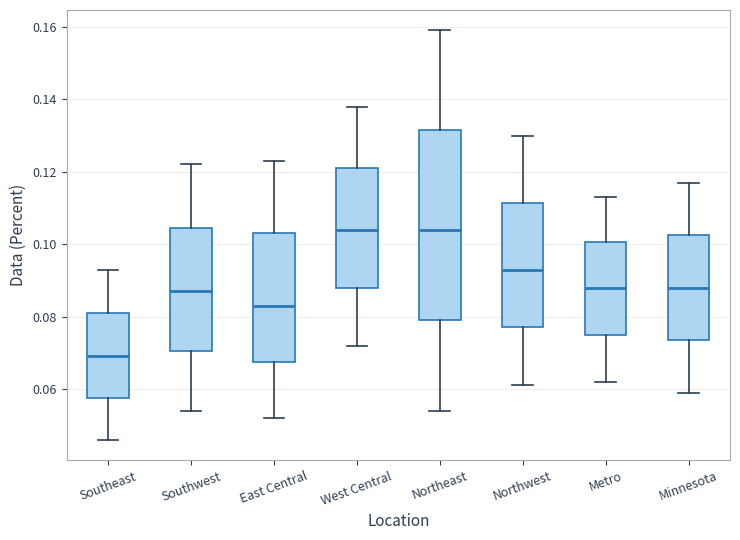

Reading left to right, transcribe this box plot: for each box, give where its median line is, the range the box spans, and where its two whiskers end, as read against the y-axis. The values are not printed on the chart, so give them approximately, as read against the axis.

Southeast: median 0.070, box 0.058 to 0.082, whiskers 0.046 to 0.094
Southwest: median 0.088, box 0.070 to 0.104, whiskers 0.054 to 0.122
East Central: median 0.084, box 0.068 to 0.104, whiskers 0.052 to 0.124
West Central: median 0.104, box 0.088 to 0.122, whiskers 0.072 to 0.138
Northeast: median 0.104, box 0.080 to 0.132, whiskers 0.054 to 0.160
Northwest: median 0.094, box 0.078 to 0.112, whiskers 0.062 to 0.130
Metro: median 0.088, box 0.076 to 0.100, whiskers 0.062 to 0.114
Minnesota: median 0.088, box 0.074 to 0.102, whiskers 0.060 to 0.118